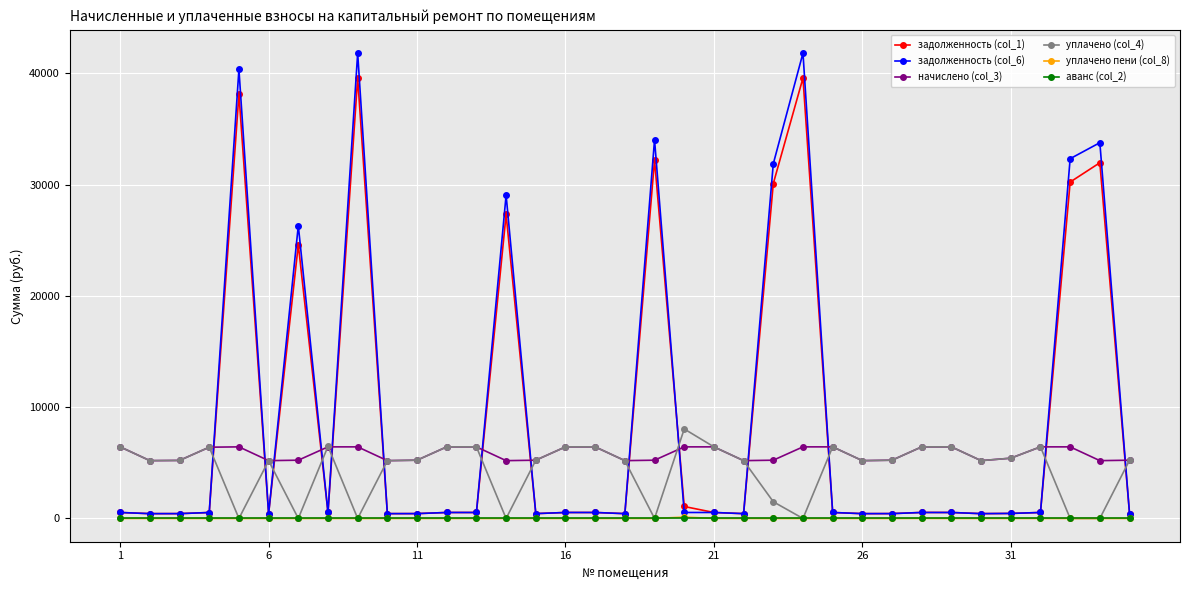

True or false: задолженность (col_6) has more than 0 points higher than both neighbors.

True